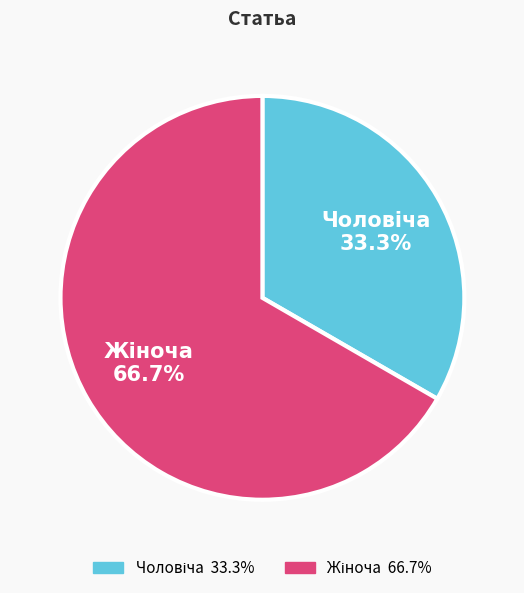

Is there a majority slice in this chart?

Yes